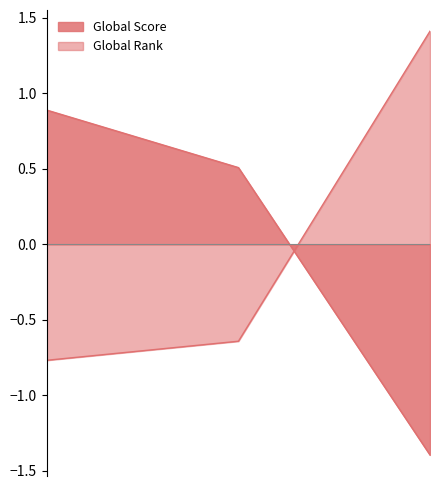

Which series has the largest total across all categories?

Global Score